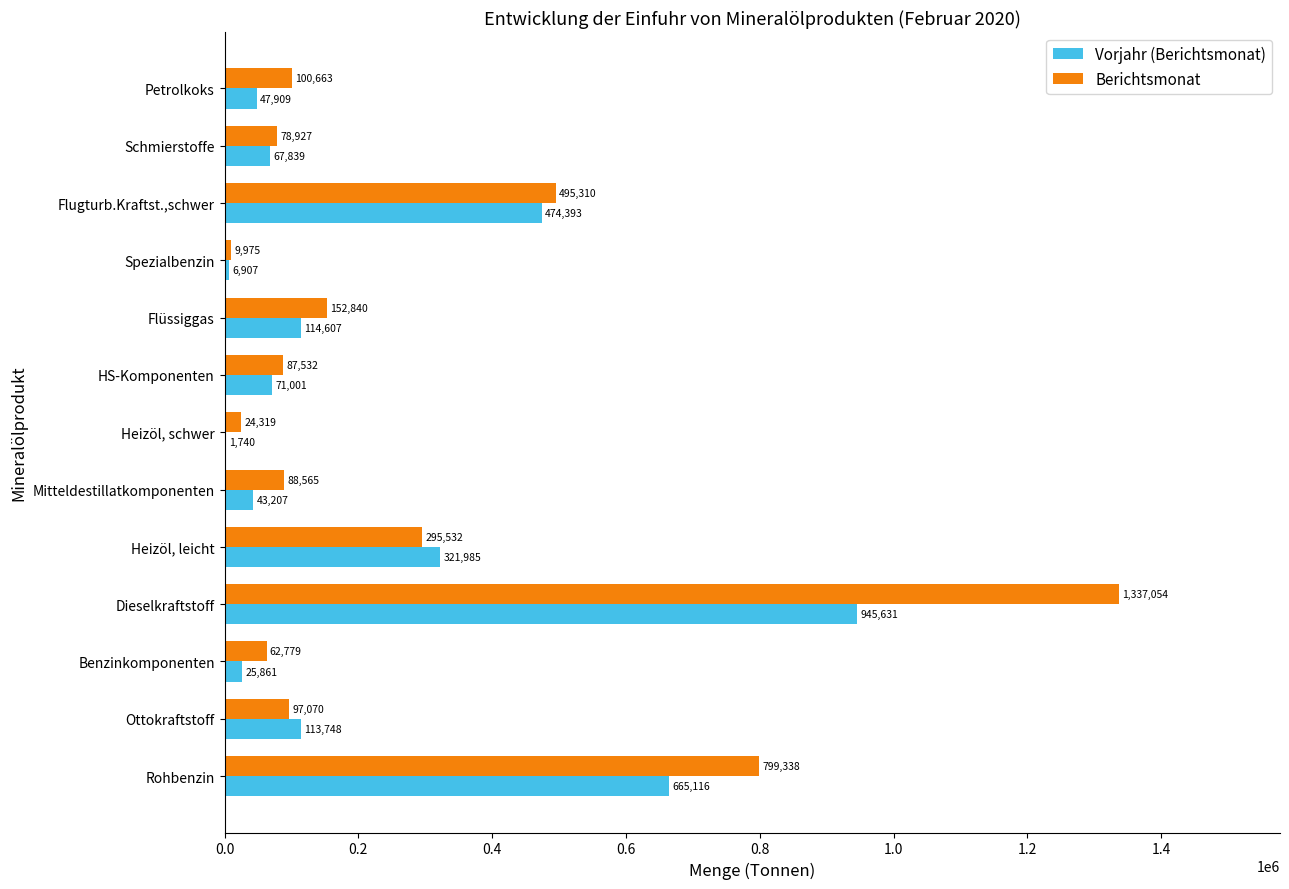

What is the sum of all Berichtsmonat values?

3629904